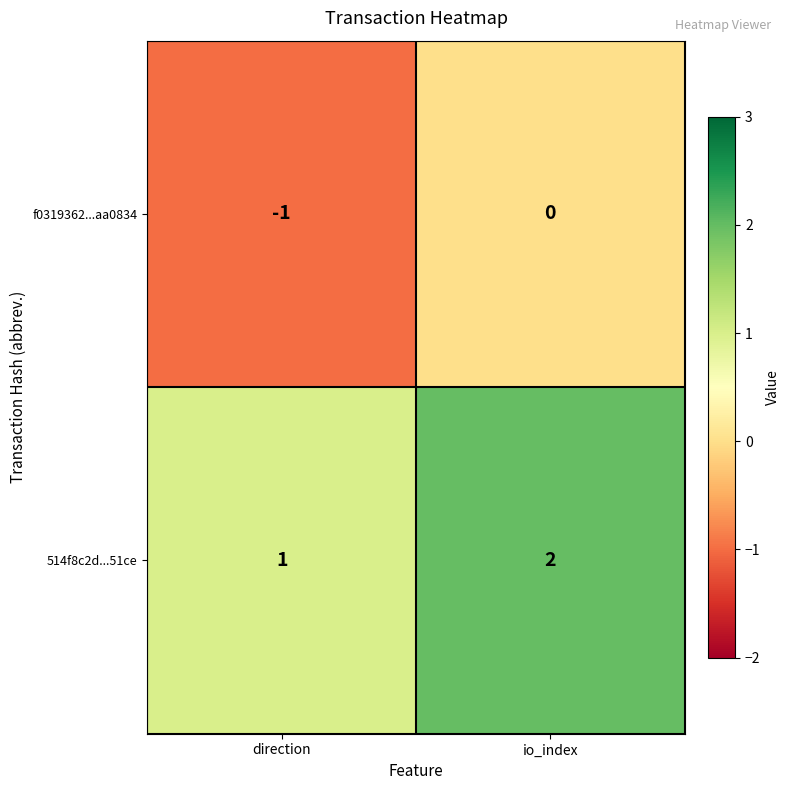

The f0319362...aa0834 series shows -1 at direction. True or false?

True